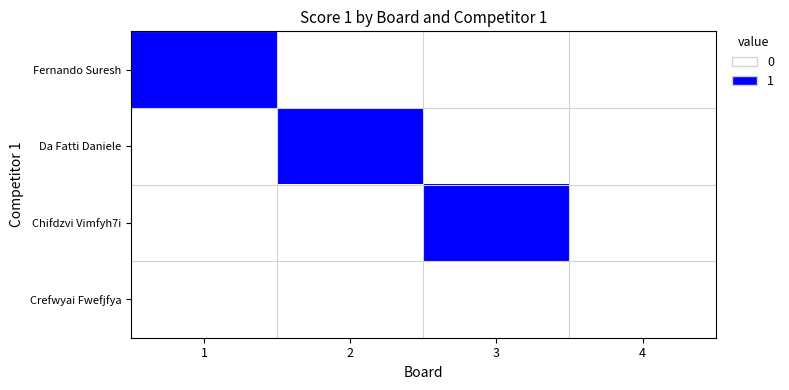

How many distinct data groups are displayed?

4